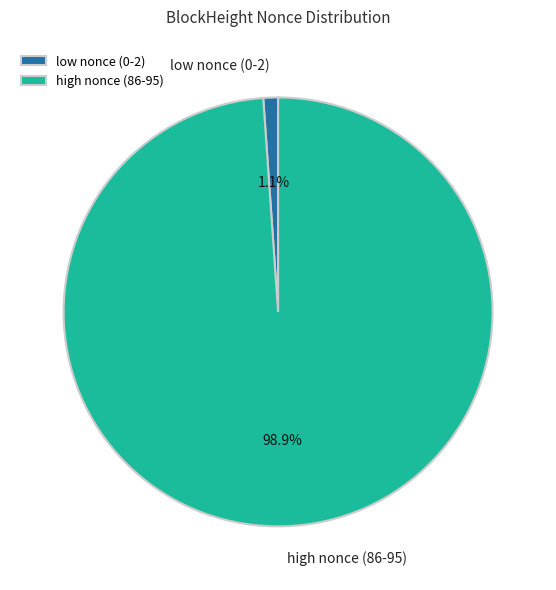

Between high nonce (86-95) and low nonce (0-2), which is larger?

high nonce (86-95)